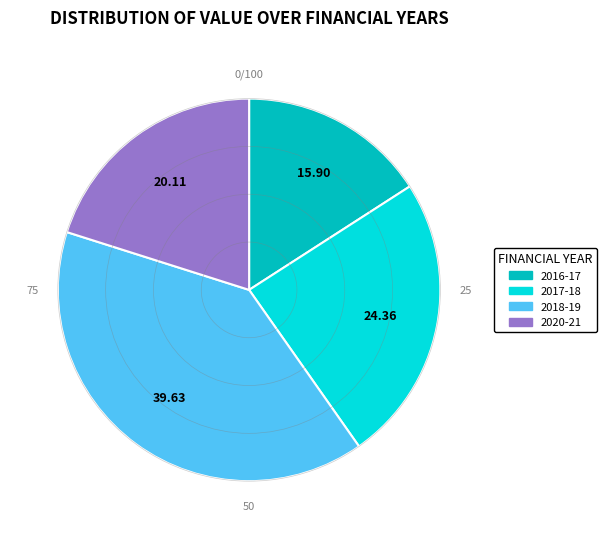

Does any single category account for the majority?

No